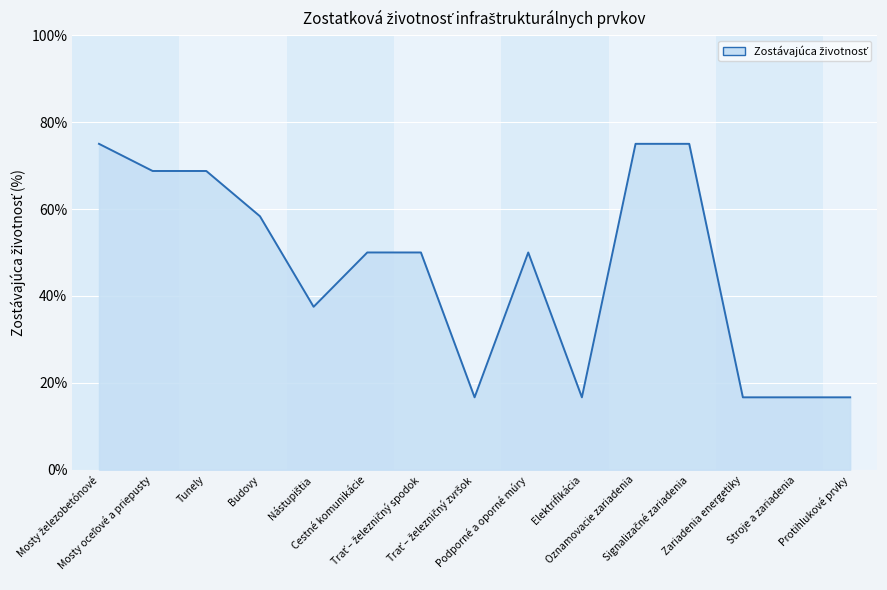

At which label is the value closest to 0?

Trať – železničný zvršok